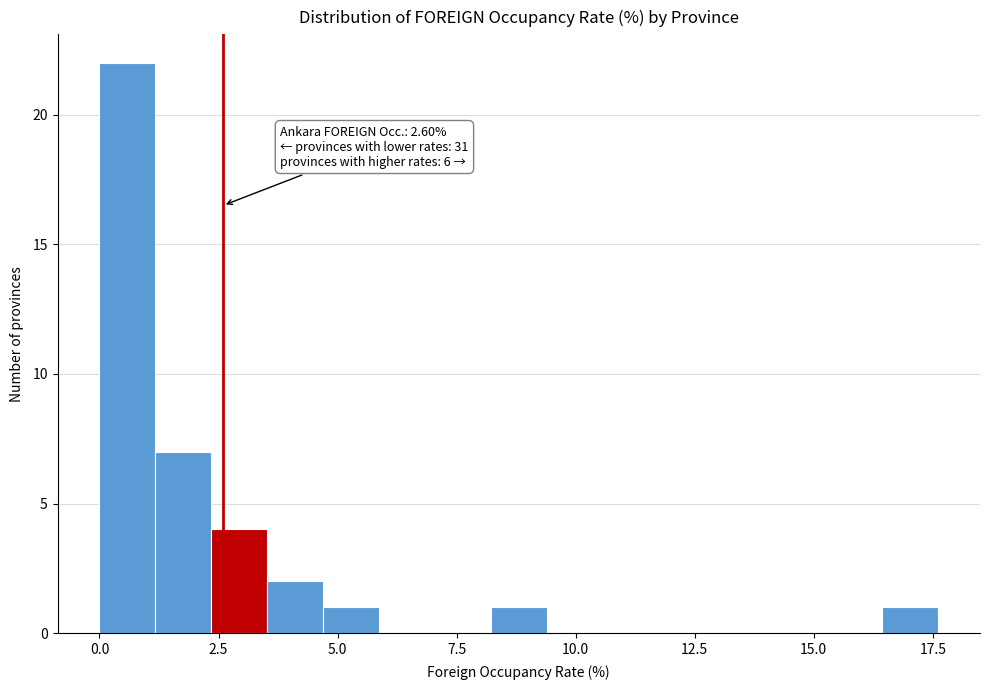

Around what value on the x-axis is the tallest bar? Give the approximate position of its centre, as read against the axis.

0.5